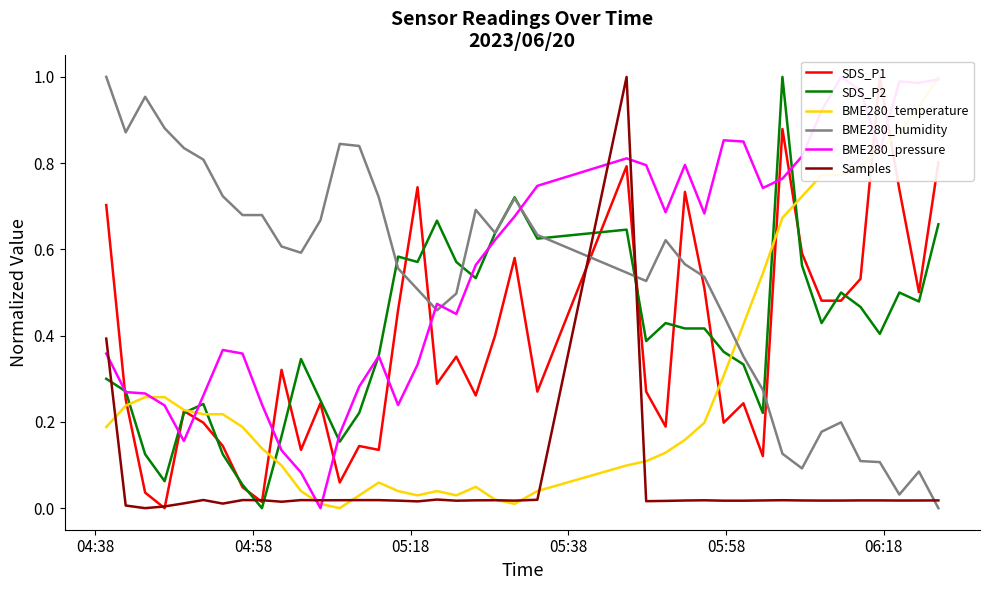

How many values in BME280_pressure are above zero?

39